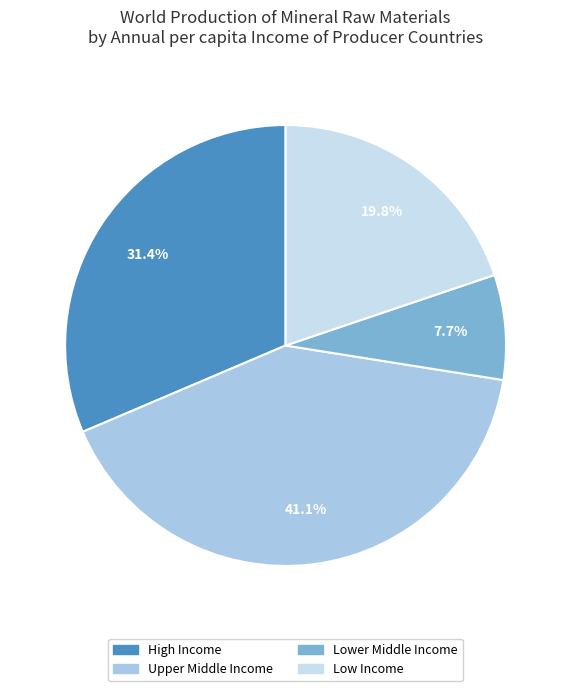

Rank the categories by value from highest to lowest.

Upper Middle Income, High Income, Low Income, Lower Middle Income